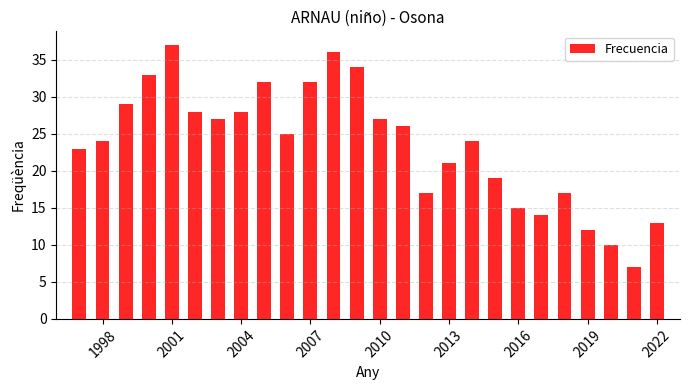

What is the difference between the maximum and minimum values?

30